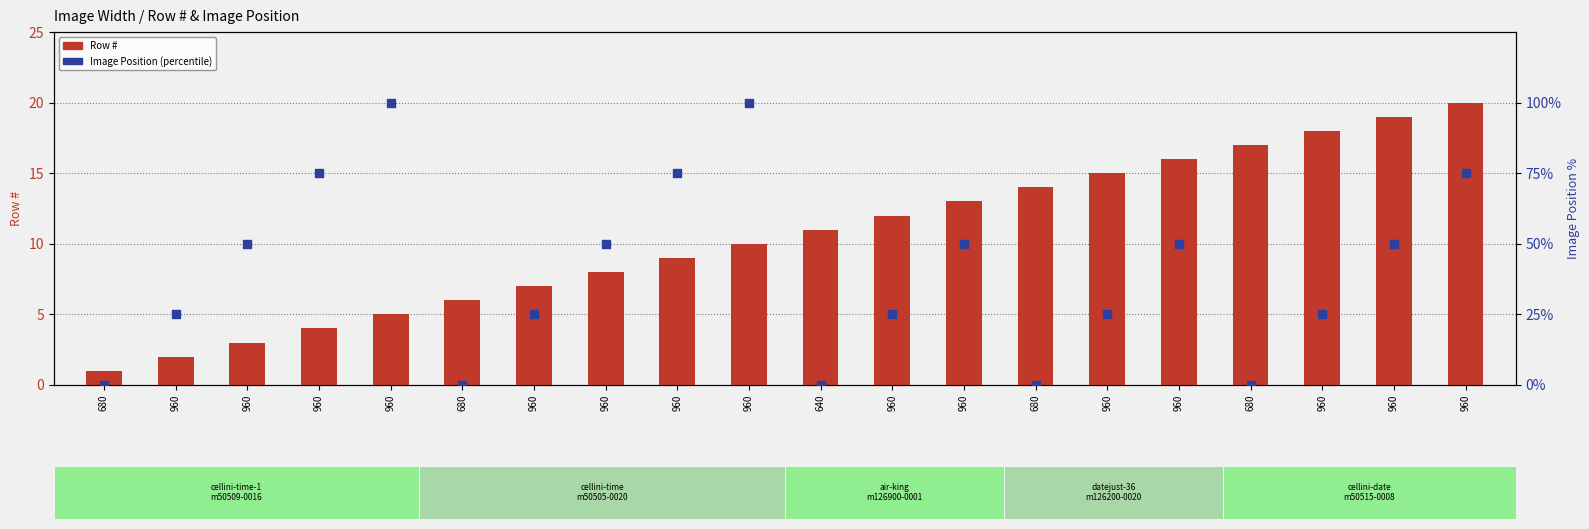

Which series has the largest total across all categories?

Image Position (percentile)